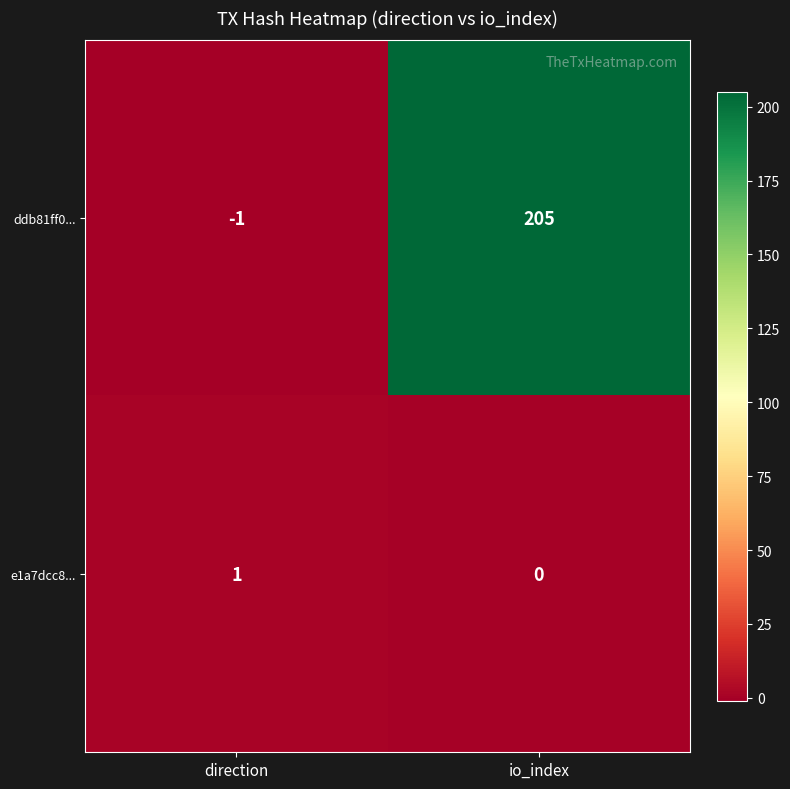

Count the number of categories in the chart.

2